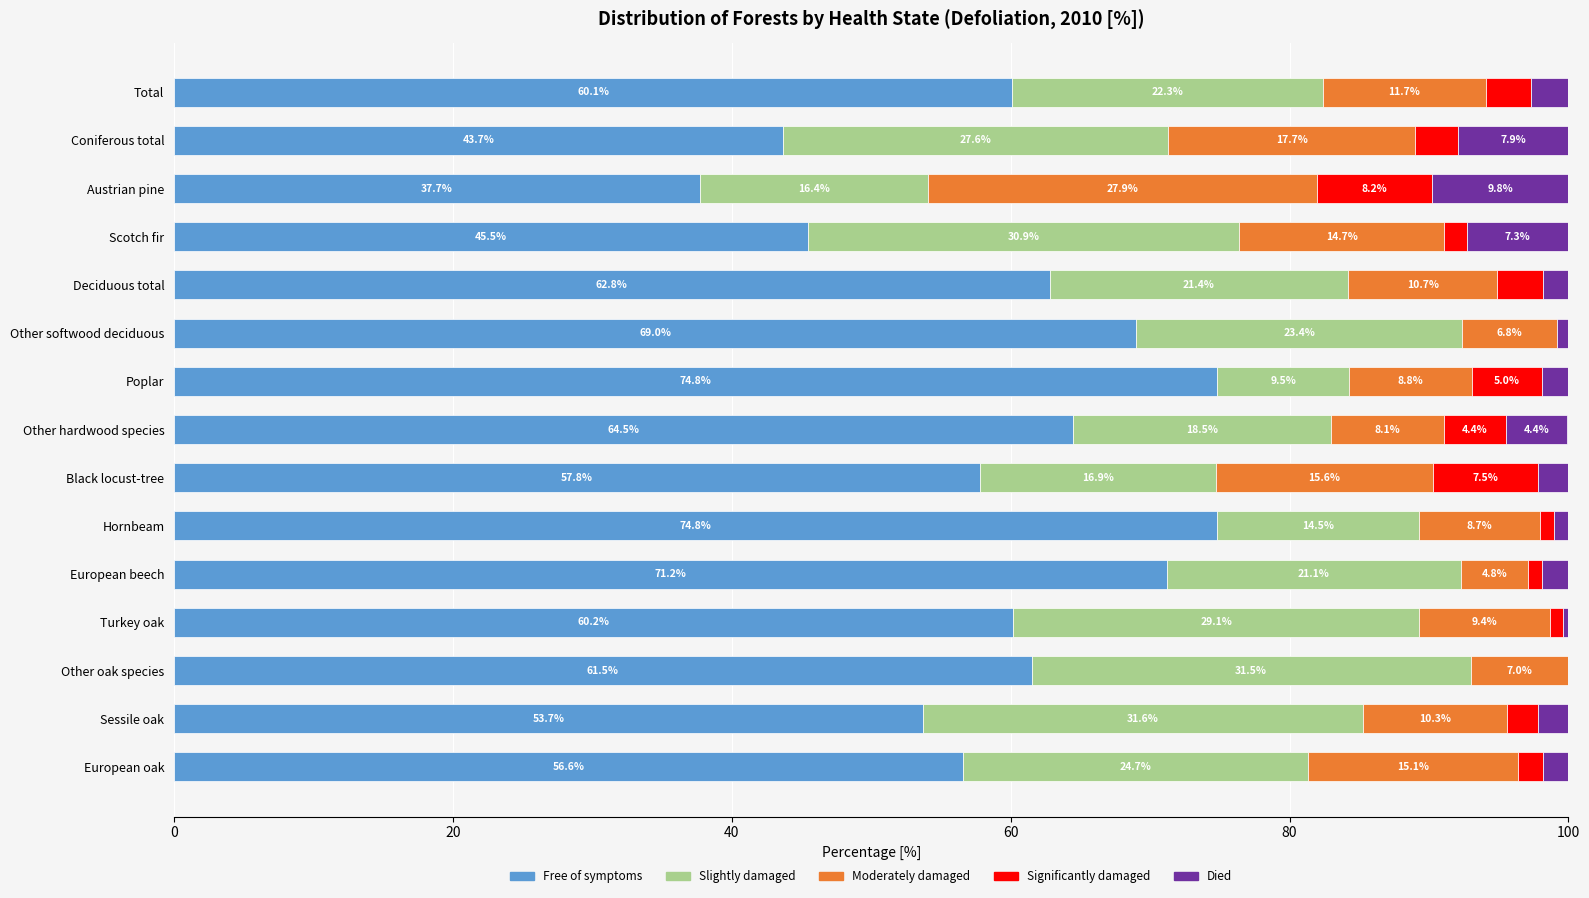

What is the total value across all series at Other oak species?

100.0